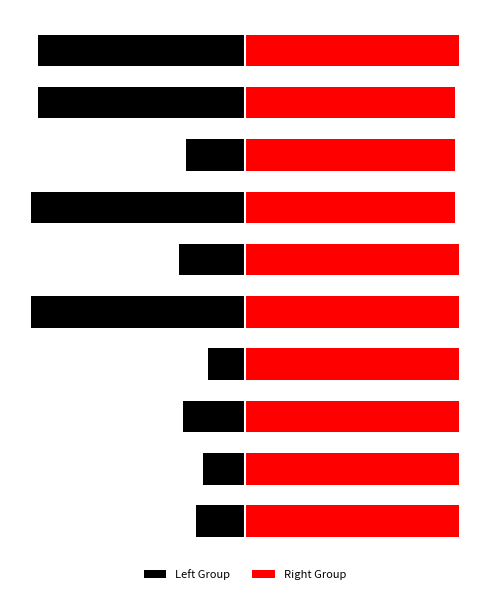

The value of Right Group at 4 is 100.0. True or false?

True